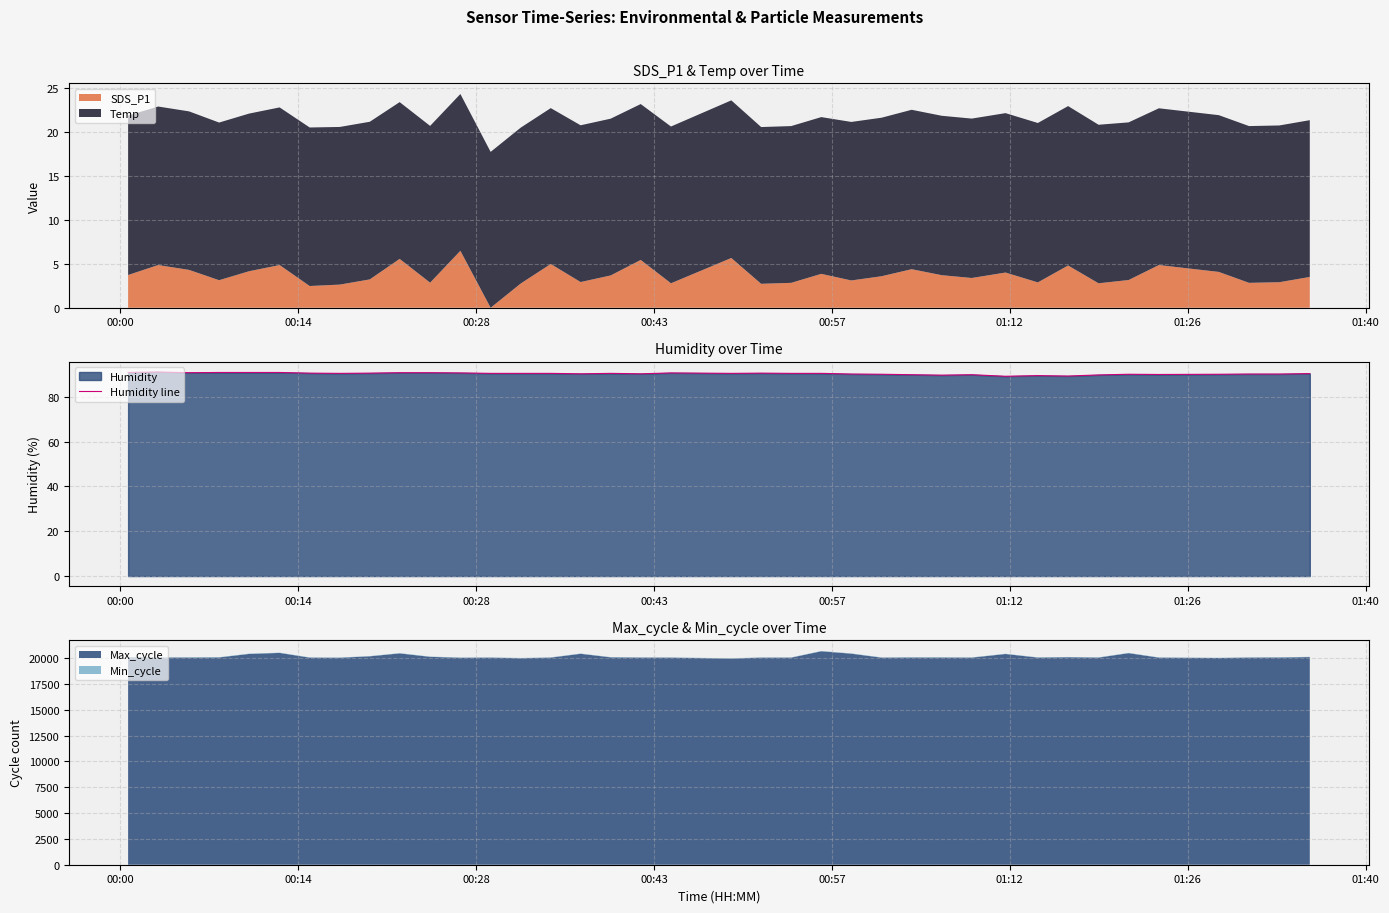

What is the highest value of the Humidity line series?

91.0